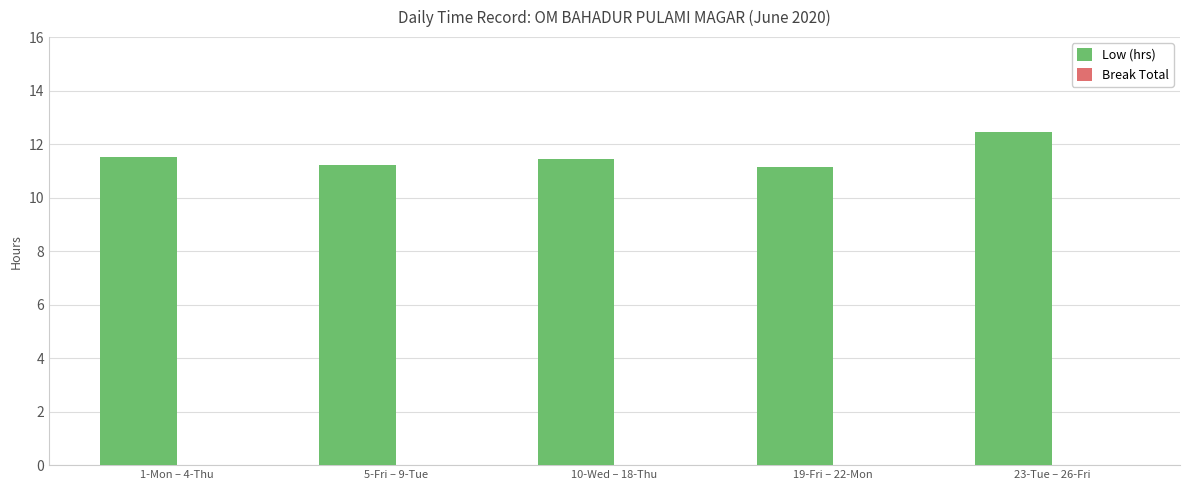

The value at 23-Tue – 26-Fri is 5.7. True or false?

False